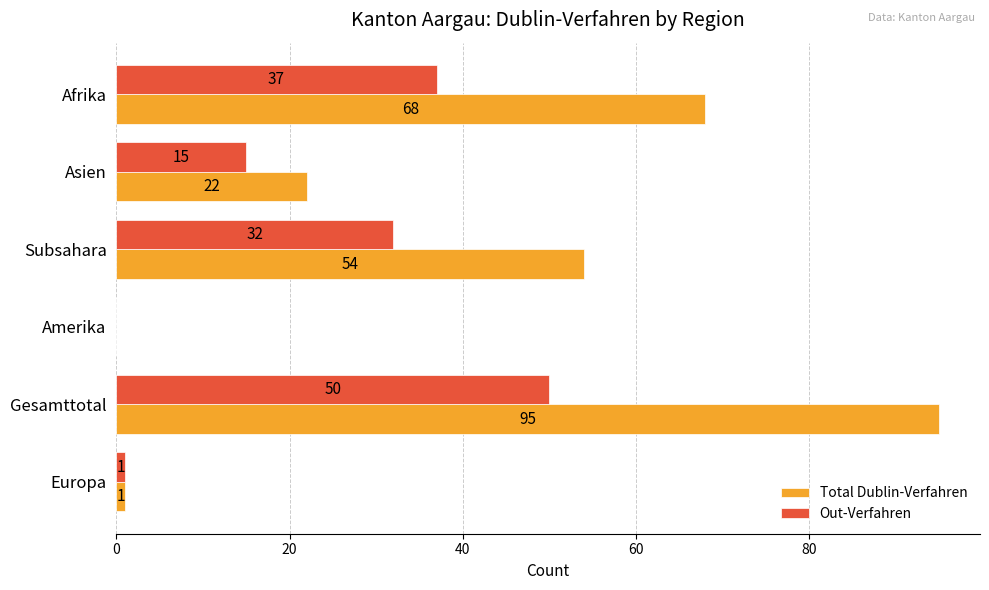

Which series has the largest total across all categories?

Total Dublin-Verfahren